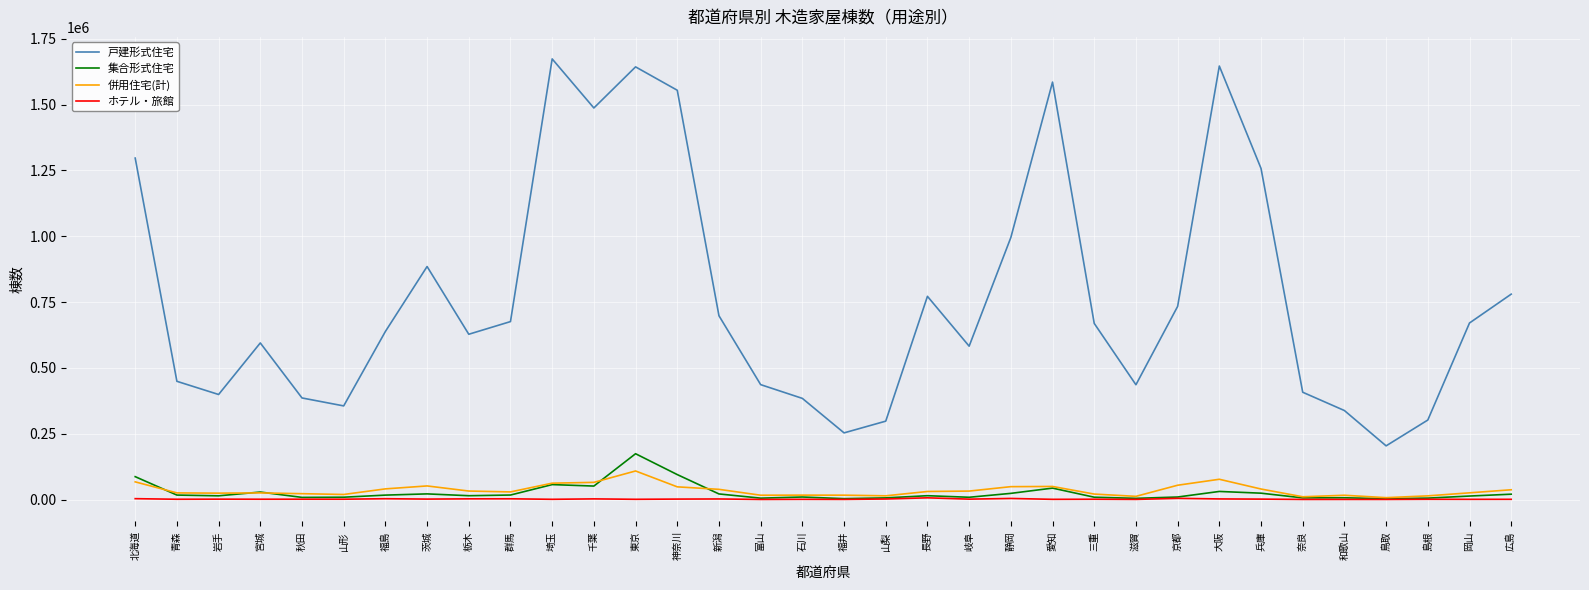

What position from the right is 鳥取?

4